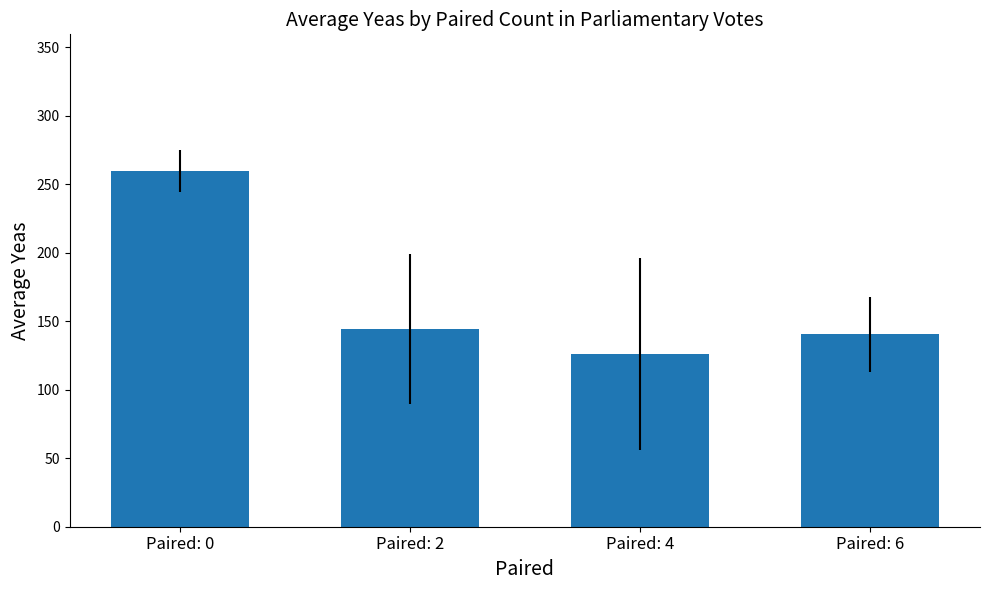

What is the change in value from Paired: 0 to Paired: 2?

-115.2